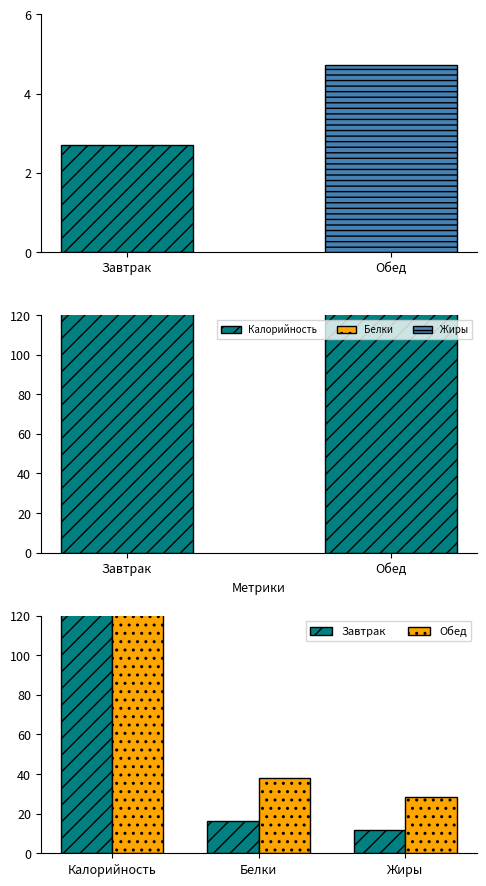

Reading left to right, transcribe all the data shown in this chart.

Калорийность: Завтрак=539.4	Обед=943.8
Белки: Завтрак=16.5	Обед=38.1
Жиры: Завтрак=12.0	Обед=28.2